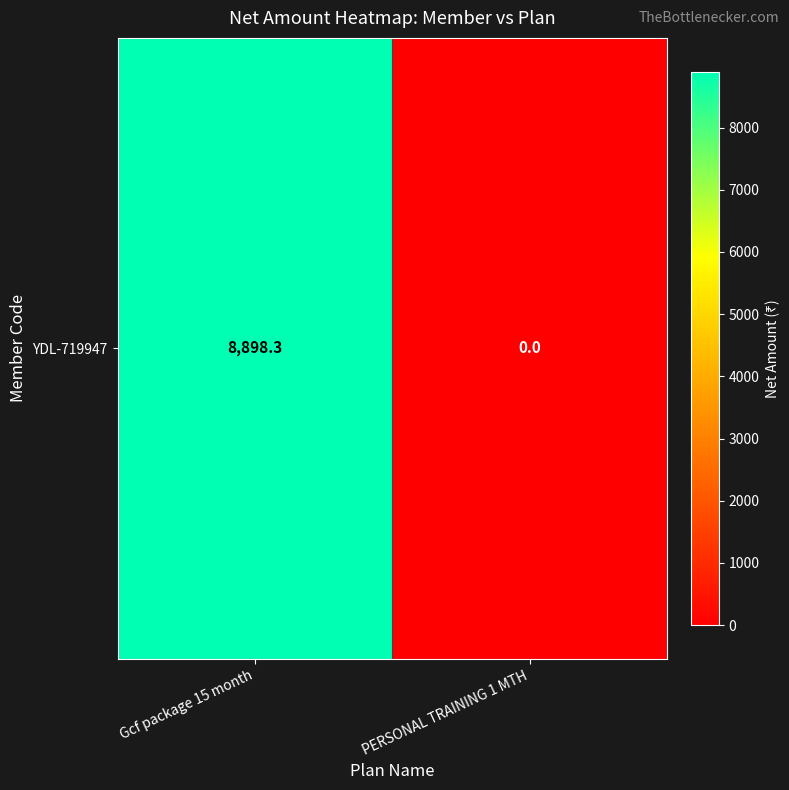

Reading left to right, transcribe all the data shown in this chart.

Gcf package 15 month=8898.3	PERSONAL TRAINING 1 MTH=0.0